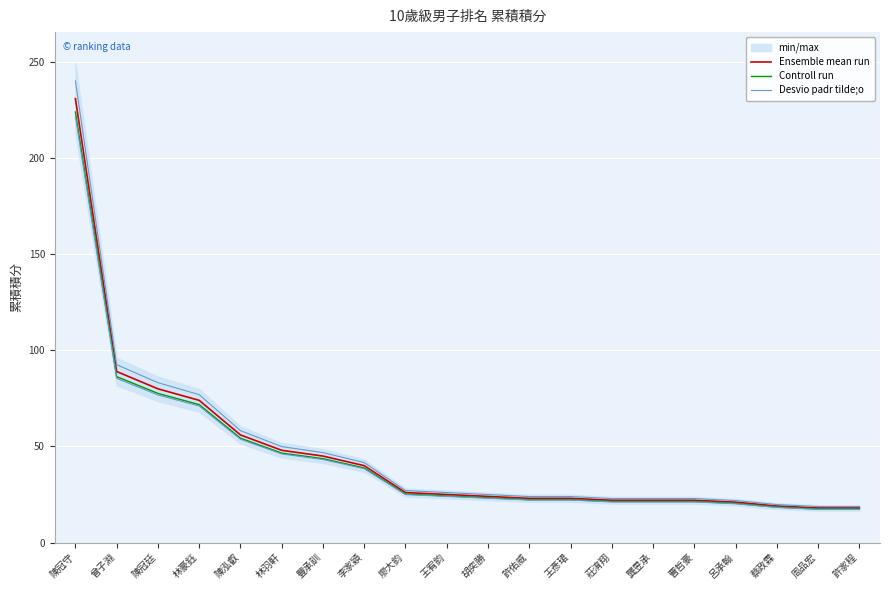

The Ensemble mean run series shows 21.0 at 呂承翰. True or false?

True